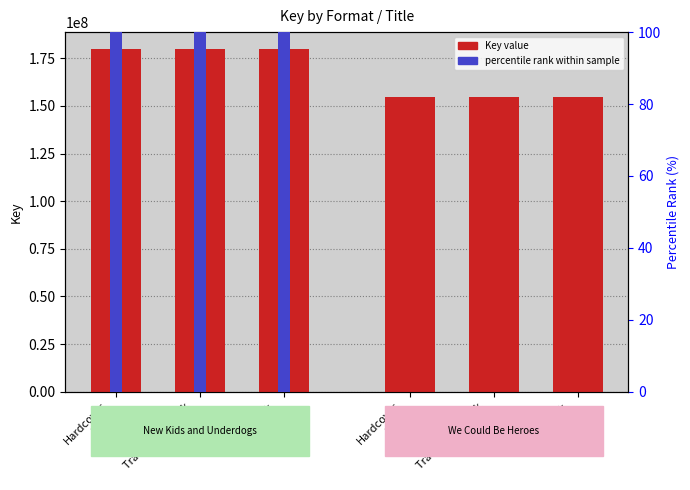

Is it true that percentile rank (book2) equals 0 at Hardcover (Bk2)?

True